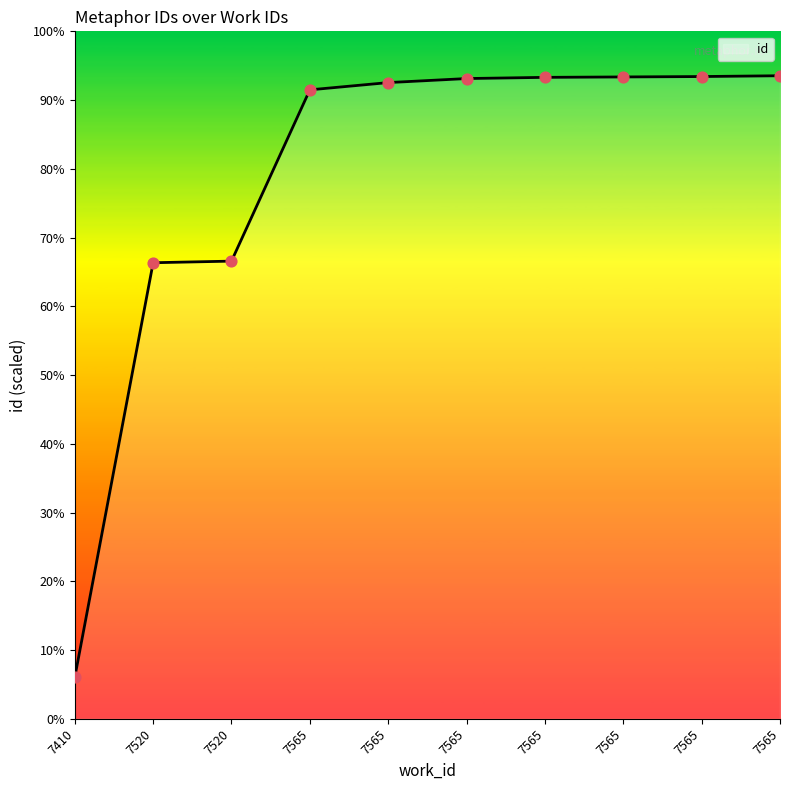

What is the change in value from 7565 to 7565?

+31